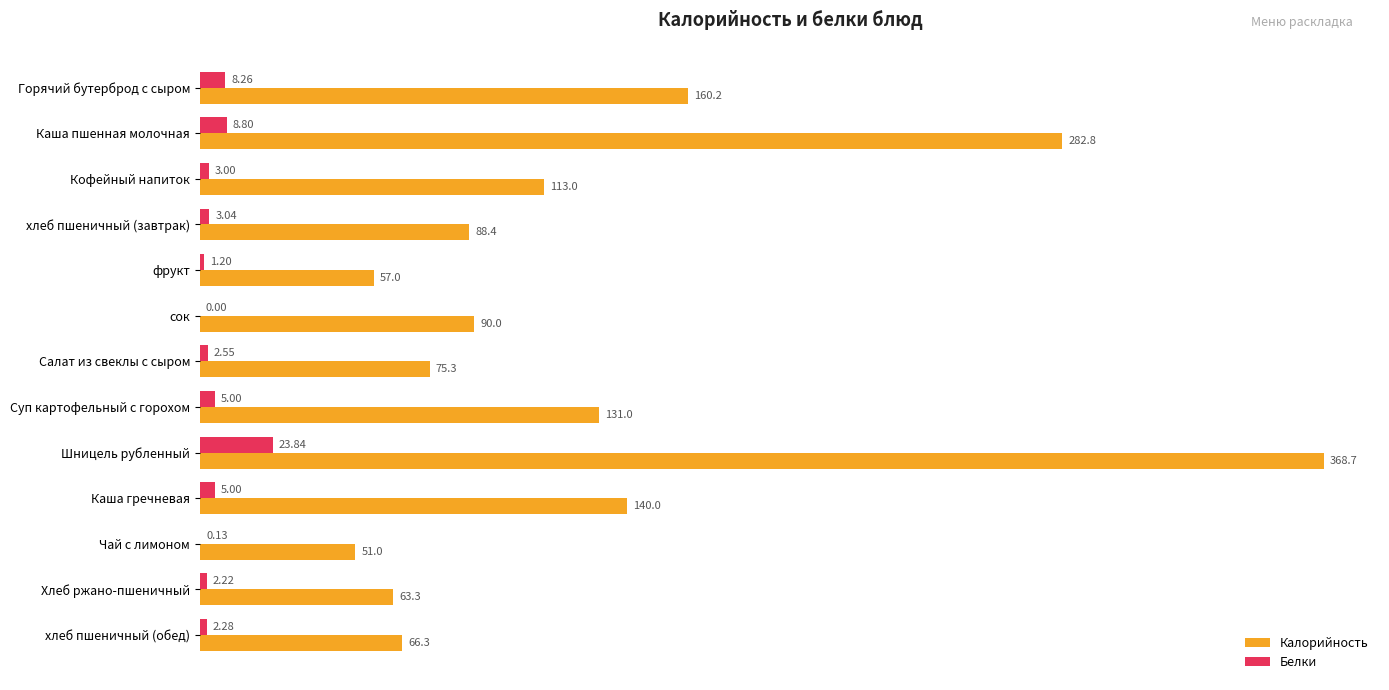

Which series has the largest total across all categories?

Калорийность